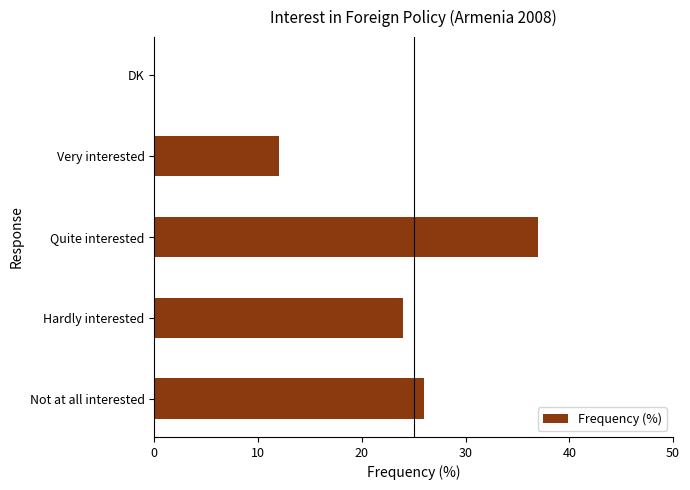

What is the change in value from Quite interested to Very interested?

-25